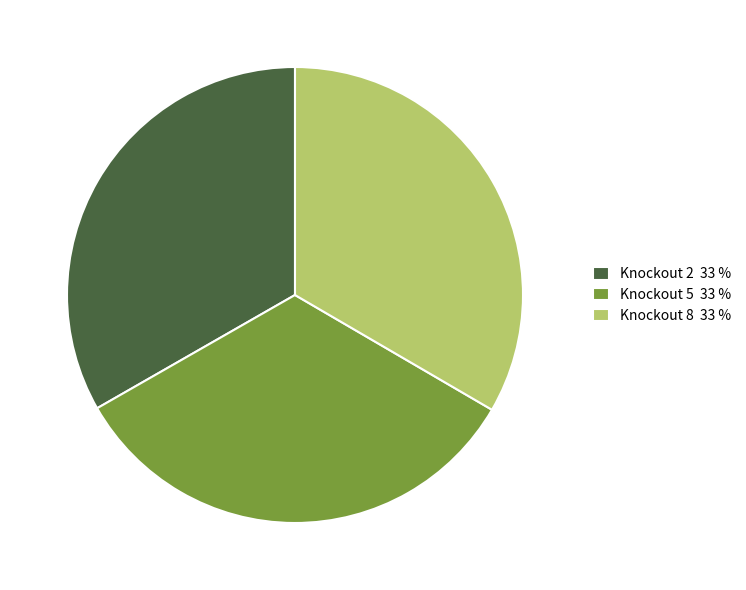

Approximately how many times larger is the value at Knockout 8 33 % compared to Knockout 5 33 %?

1.0